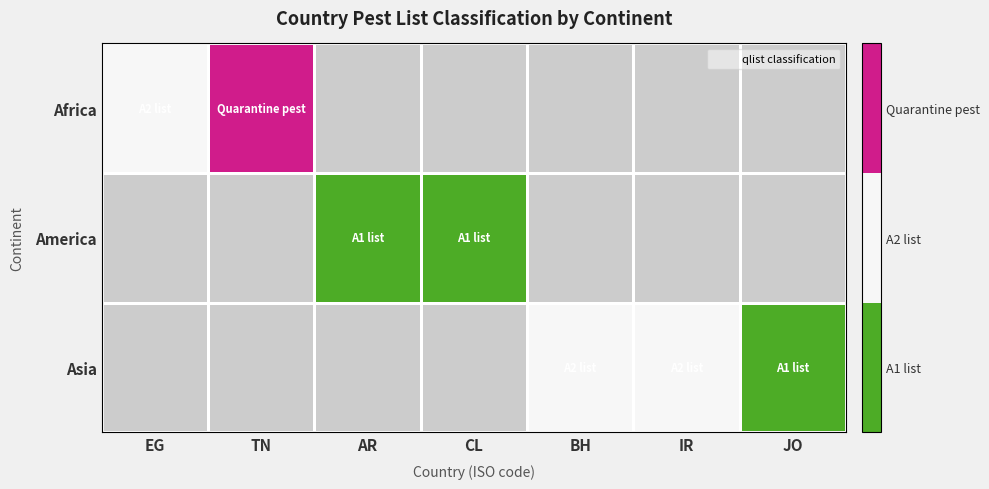

What is the greatest value displayed?

2.0